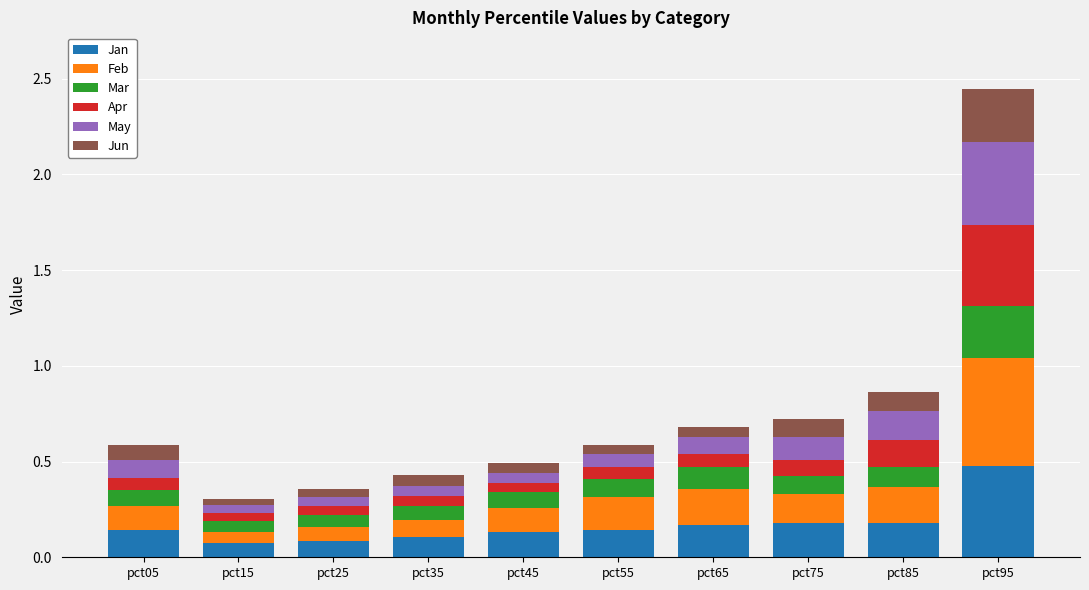

How many distinct data groups are displayed?

6